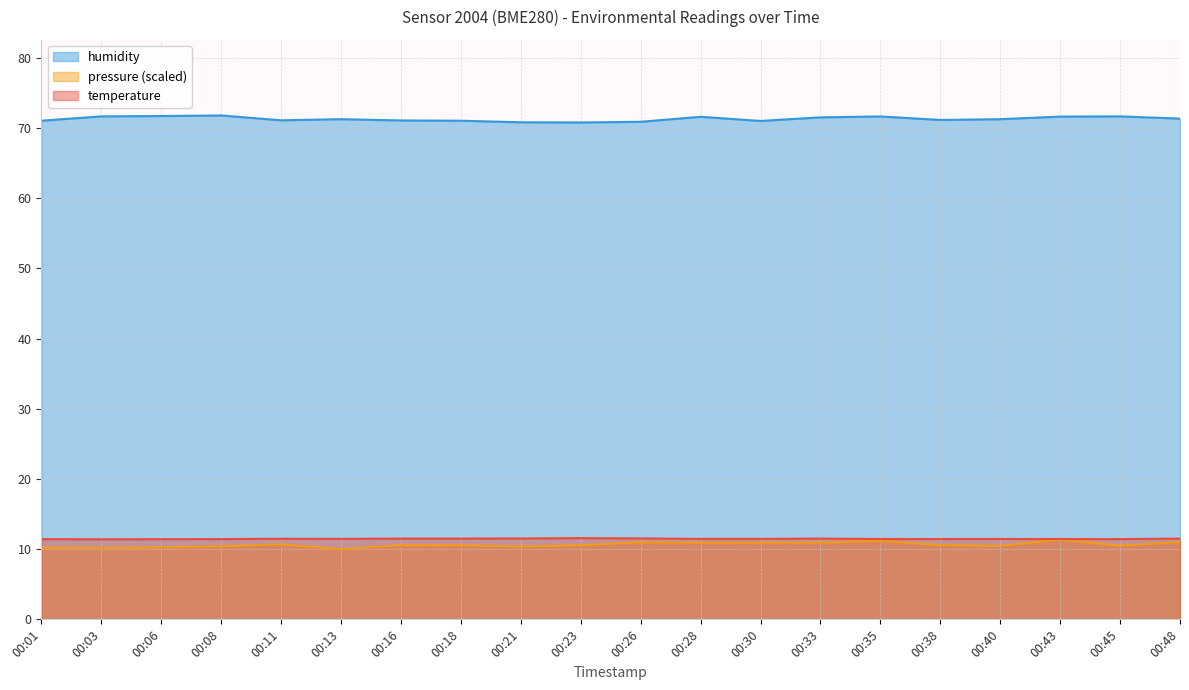

Count the number of categories in the chart.

20